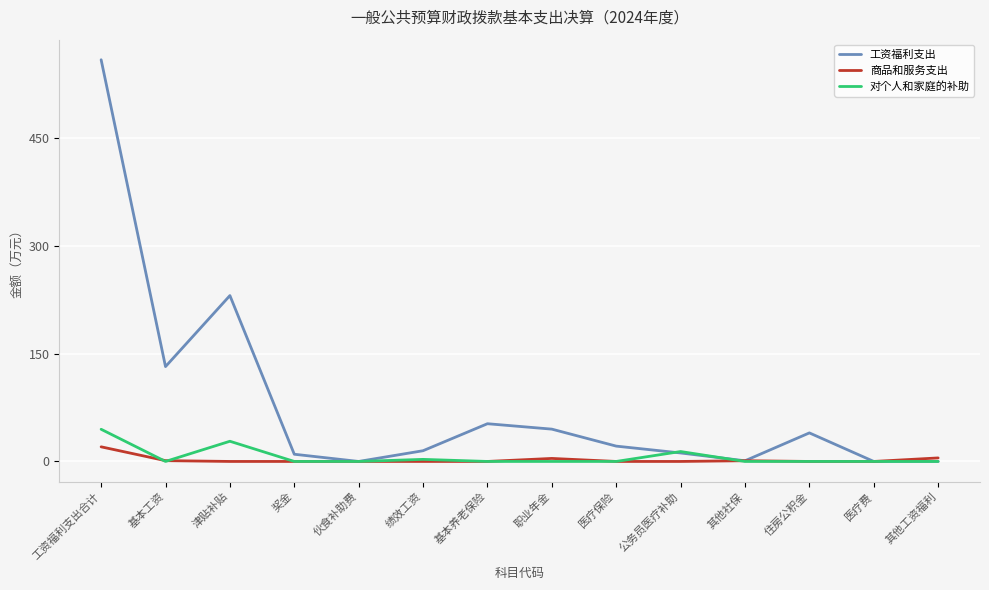

Which series changed the most between 基本养老保险 and 医疗费?

工资福利支出